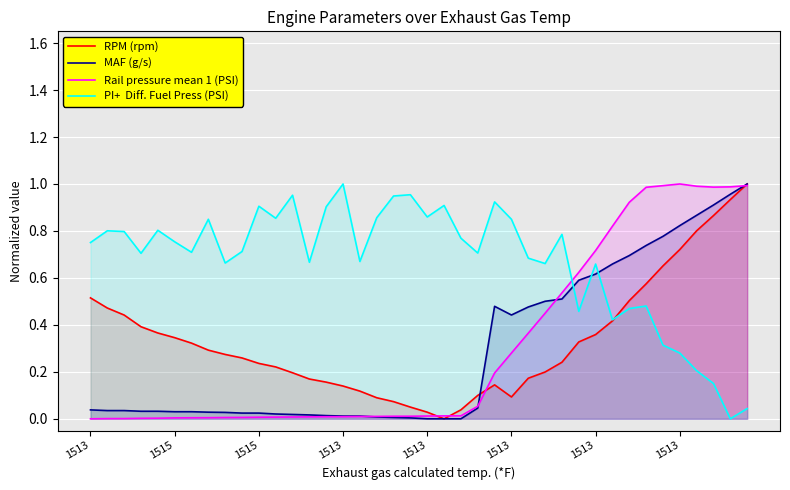

How many interior local valleys does the RPM (rpm) series have?

2